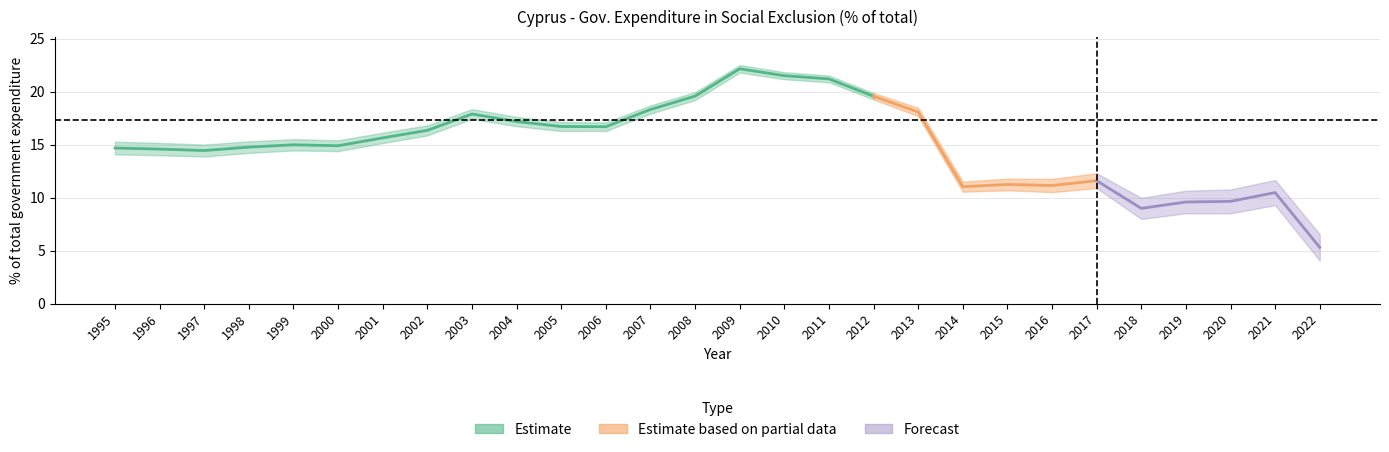

Reading left to right, extract all data points from this chart.

14.7	14.6	14.4	14.8	15.0	14.9	15.6	16.3	17.9	17.2	16.7	16.7	18.3	19.6	22.2	21.5	21.2	19.6	18.1	11.0	11.2	11.1	11.6	9.0	9.6	9.6	10.5	5.3